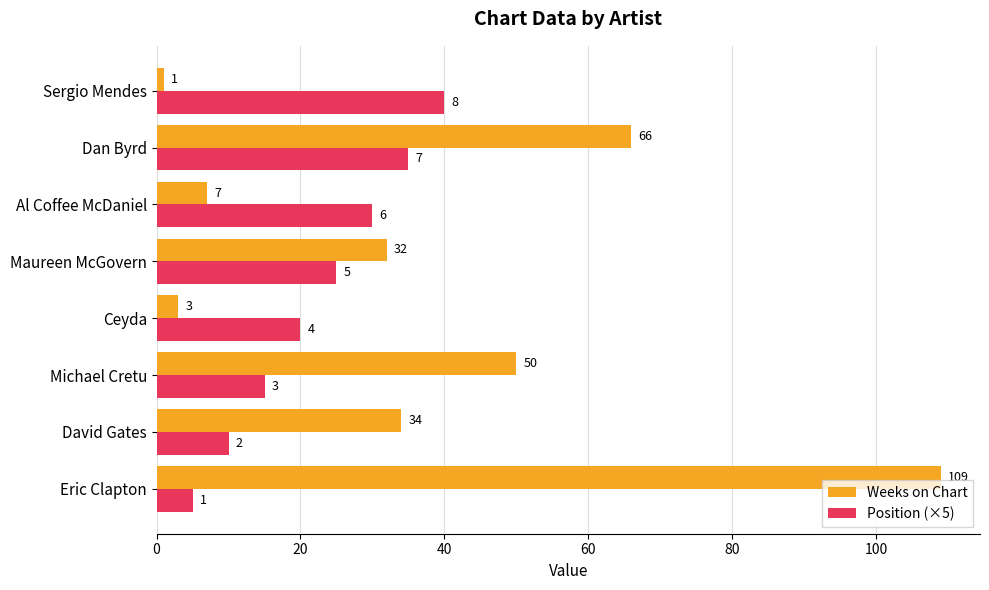

Which series has the largest range (max minus min)?

Weeks on Chart